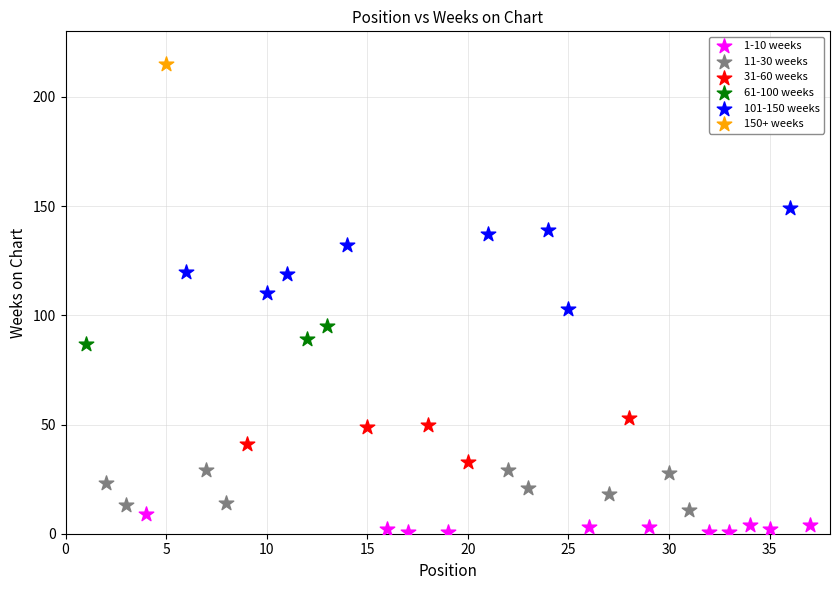

Which series contains the lowest Y value?

1-10 weeks